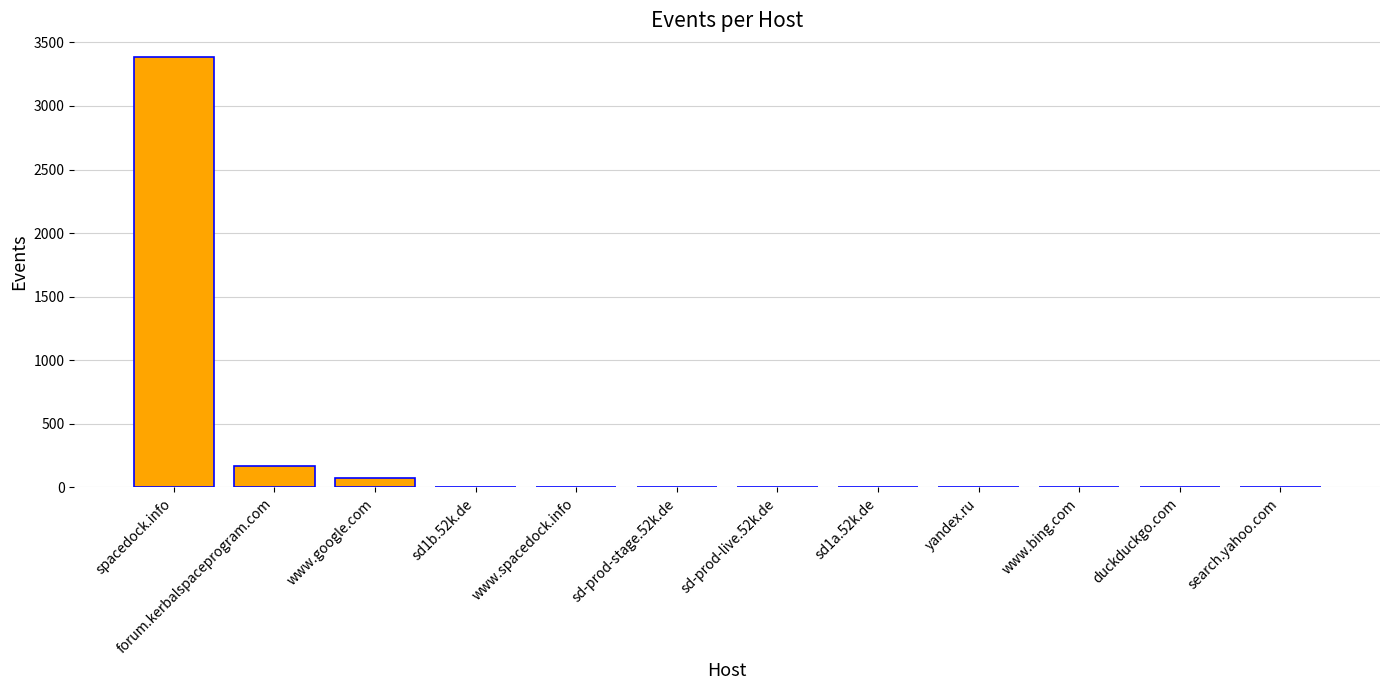

What is the greatest value displayed?

3386